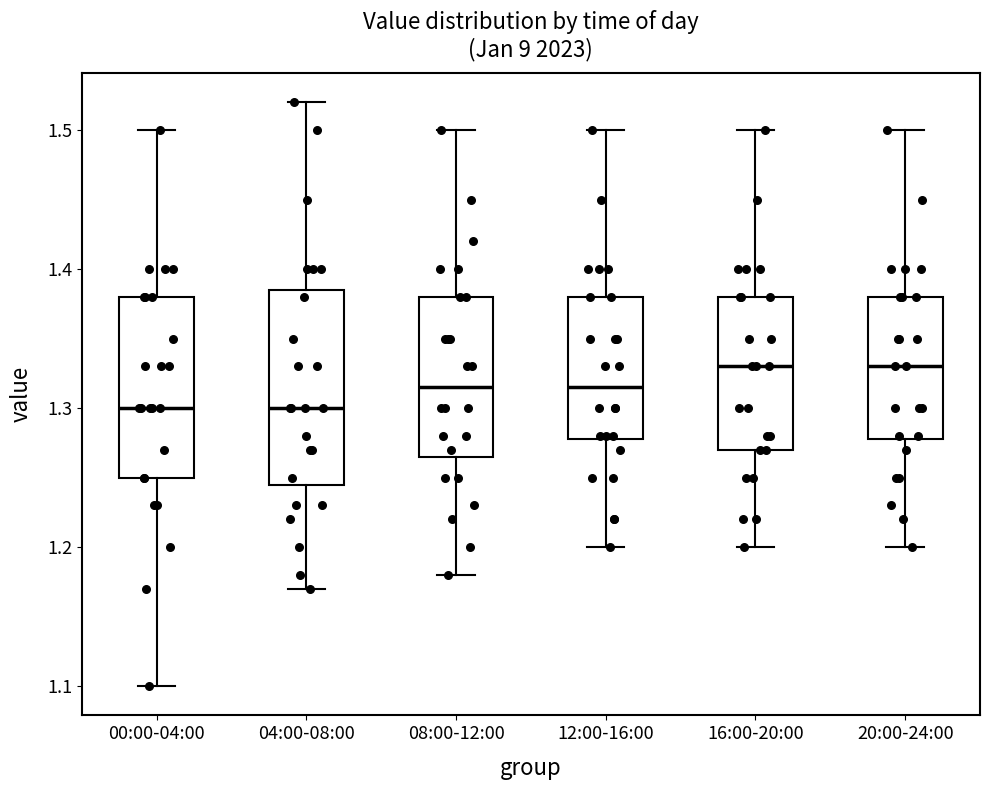

Reading left to right, read every box against the y-axis: the position of its median line, the range the box covers, and the ends of its whiskers. The values are not printed on the chart, so give them approximately, as read against the axis.

00:00-04:00: median 1.30, box 1.25 to 1.38, whiskers 1.10 to 1.50
04:00-08:00: median 1.30, box 1.25 to 1.39, whiskers 1.17 to 1.52
08:00-12:00: median 1.32, box 1.27 to 1.38, whiskers 1.18 to 1.50
12:00-16:00: median 1.32, box 1.28 to 1.38, whiskers 1.20 to 1.50
16:00-20:00: median 1.33, box 1.27 to 1.38, whiskers 1.20 to 1.50
20:00-24:00: median 1.33, box 1.28 to 1.38, whiskers 1.20 to 1.50